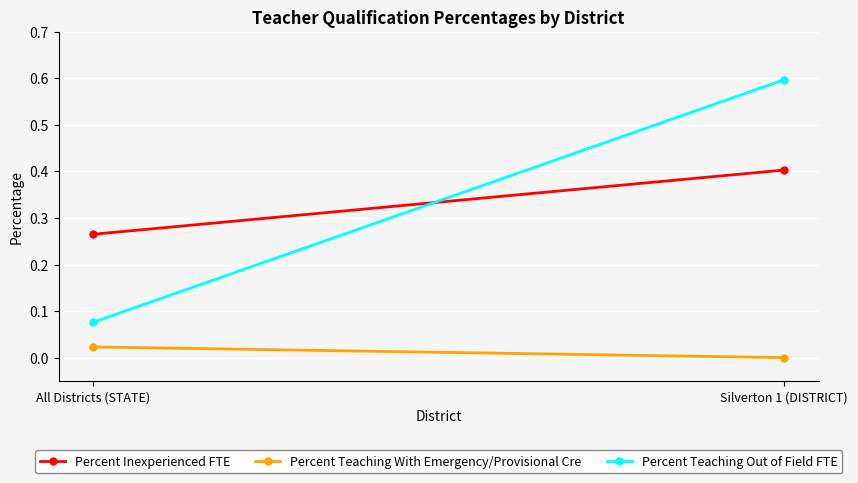

How many data points in Percent Teaching With Emergency/Provisional Cre are above 0?

1